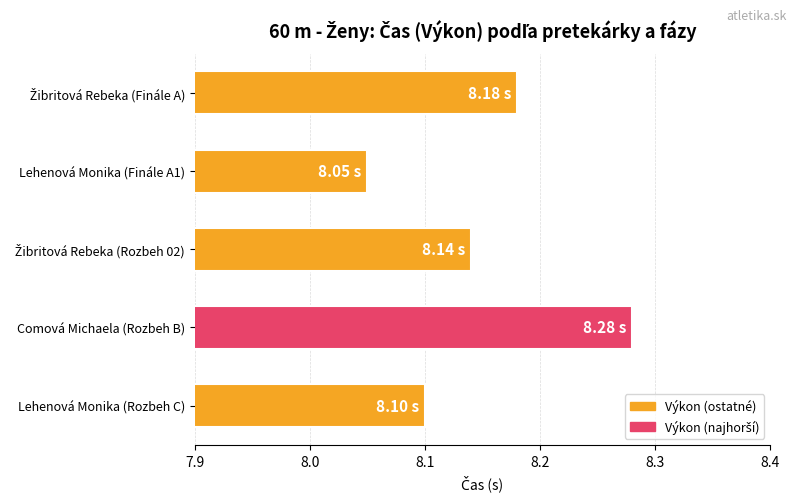

How many bars are there in total?

5